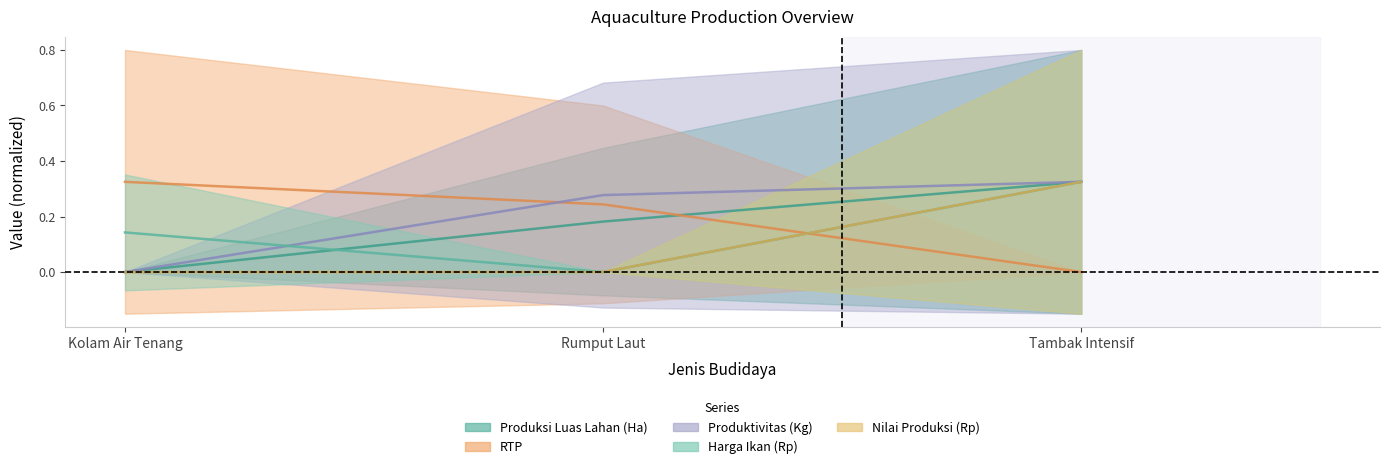

What is the label of the 3rd point from the left?

Tambak Intensif